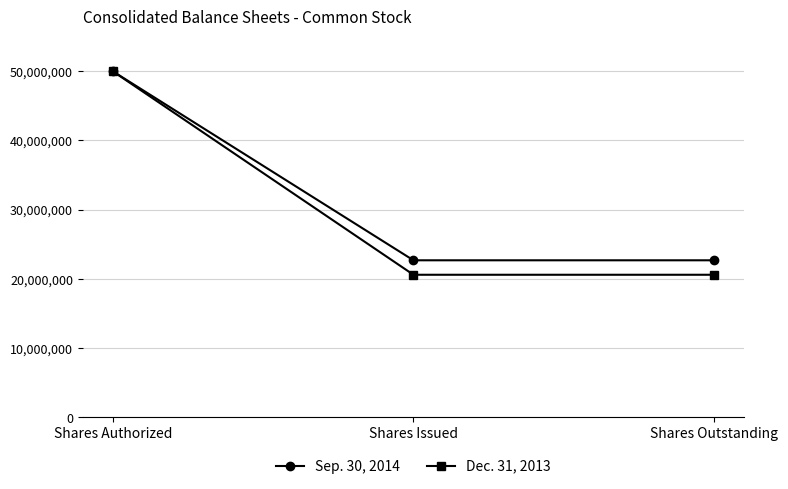

How many values in the Sep. 30, 2014 series exceed 22694906?

1